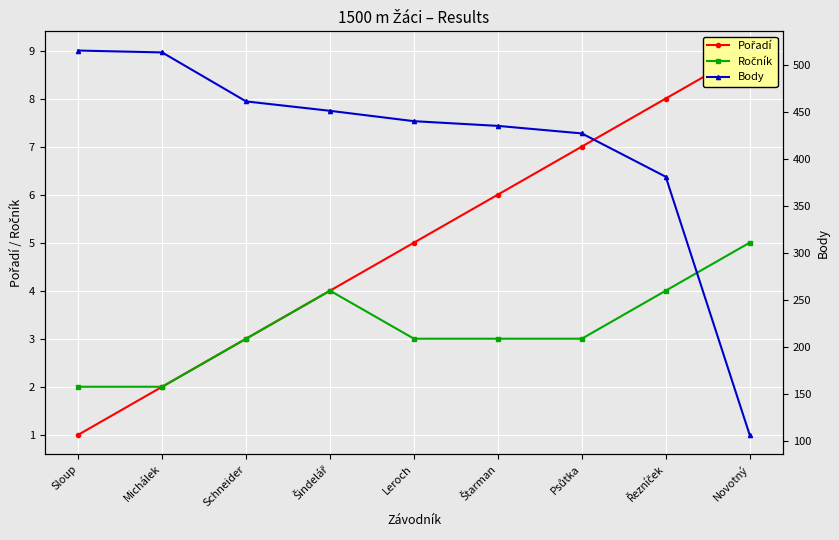

Count the number of data series in this chart.

3